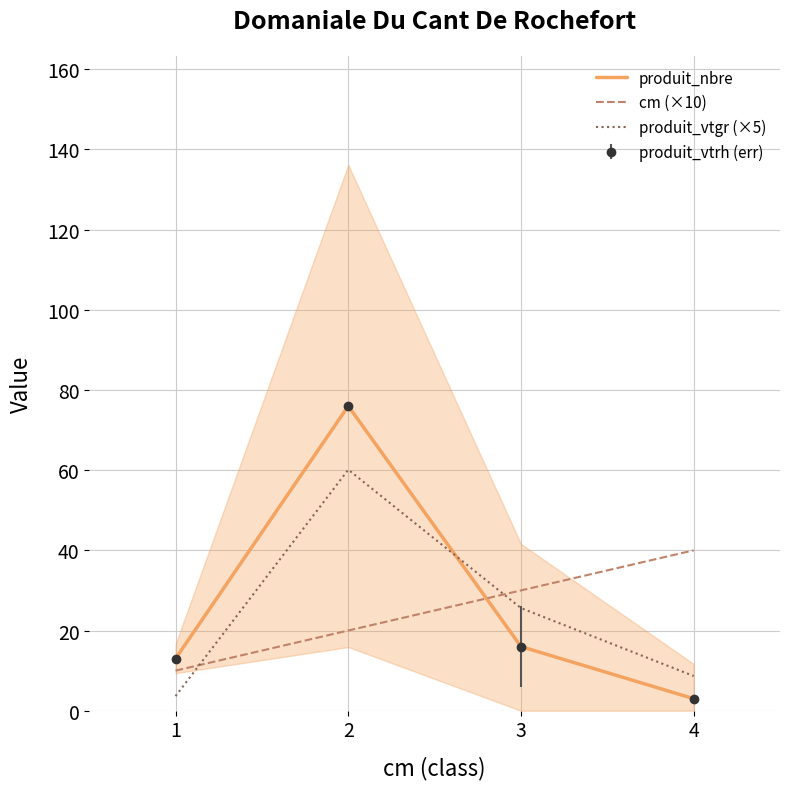

What are all the series names shown in the legend?

produit_nbre, cm (×10), produit_vtgr (×5)